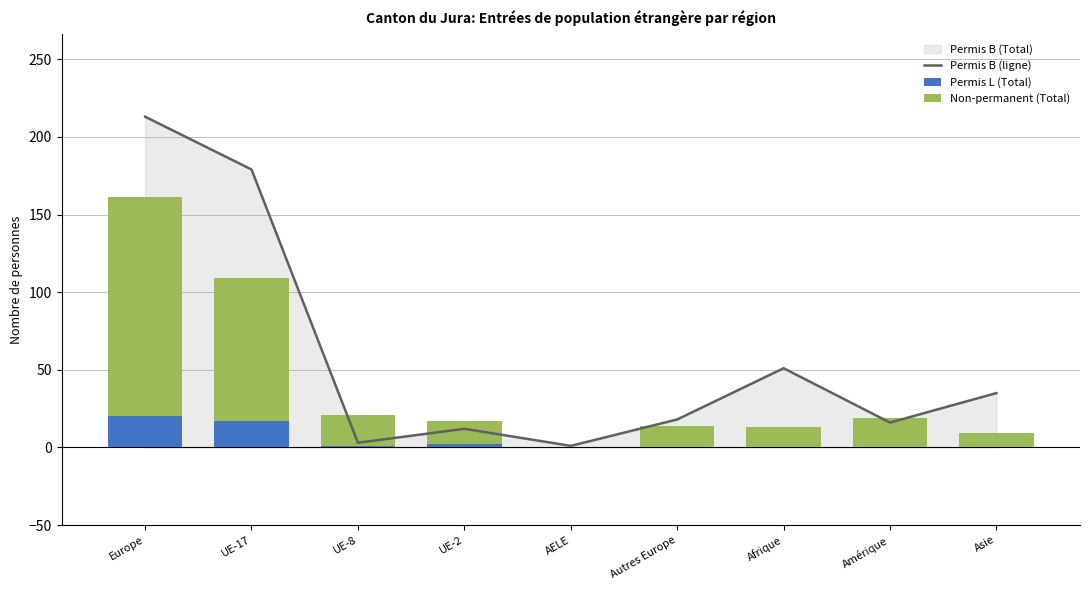

At which category does the chart reach its minimum across all series?

AELE